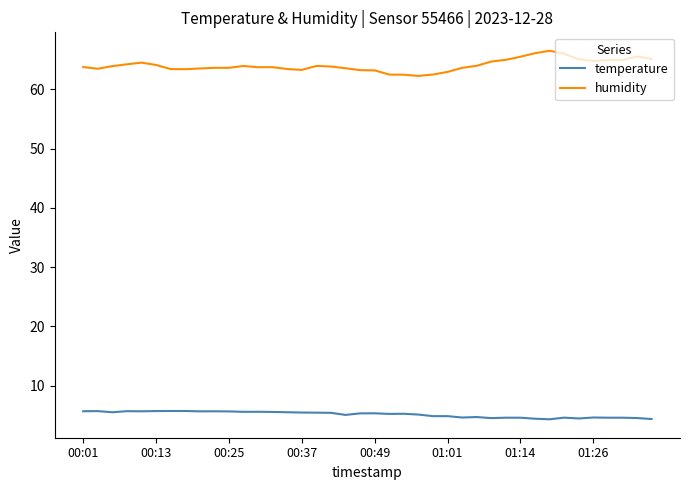

Rank the series by their maximum value, from highest to lowest.

humidity, temperature